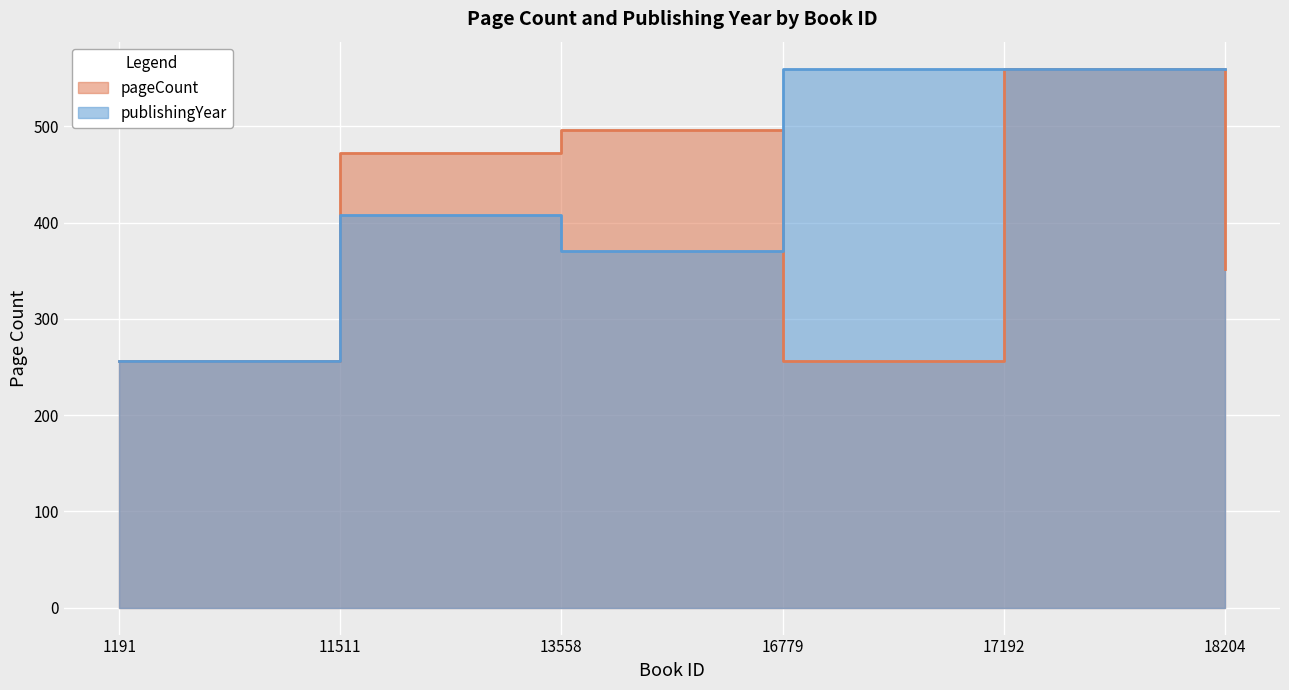

Reading left to right, transcribe all the data shown in this chart.

pageCount: 256	472	496	256	560	352
publishingYear: 256	408	370	560	560	560